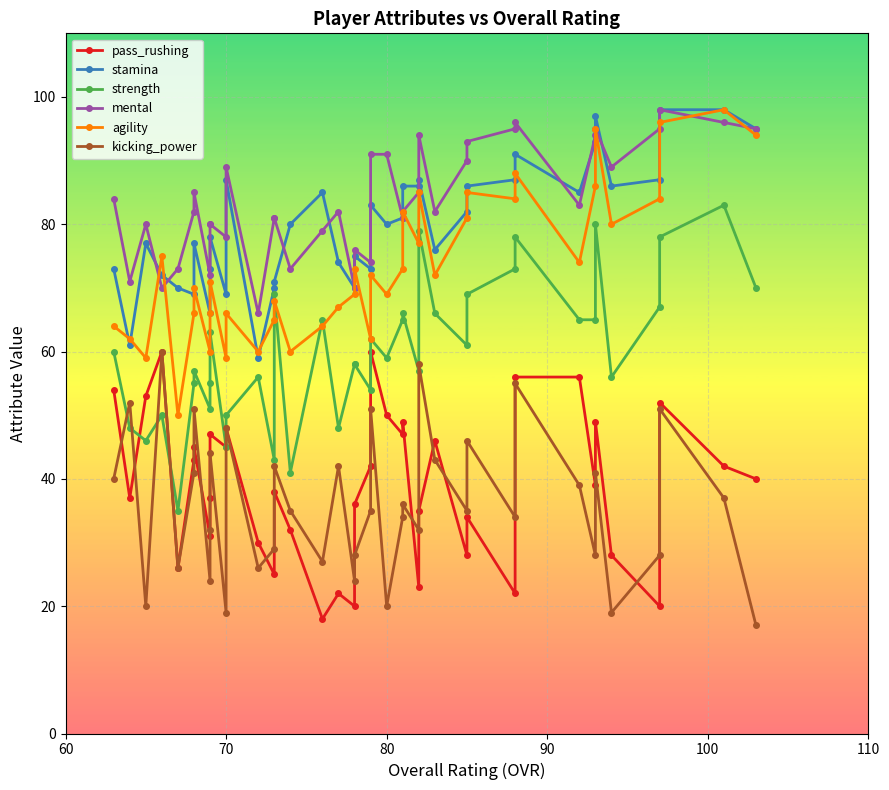

What is the minimum value shown in the chart?

17